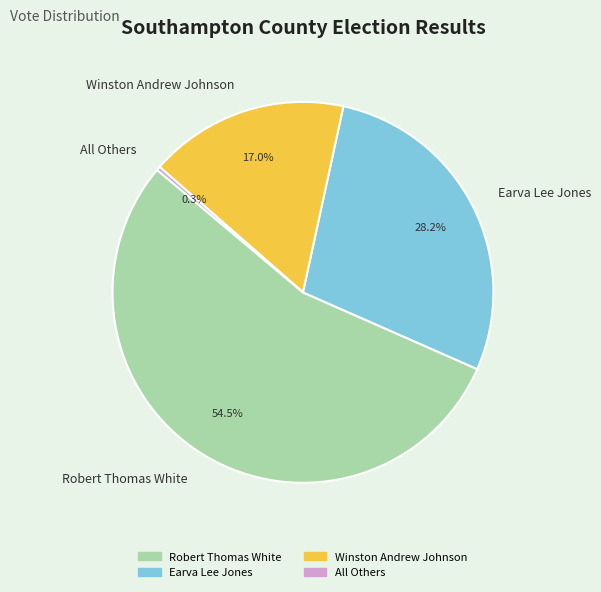

The Winston Andrew Johnson slice represents 17% of the pie. True or false?

True